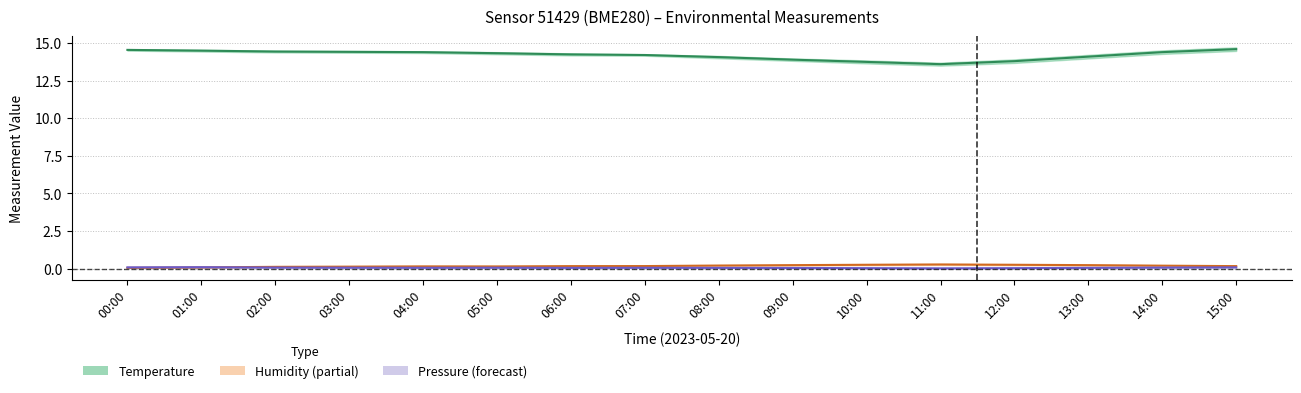

At which category is the sum across all series the highest?

15:00